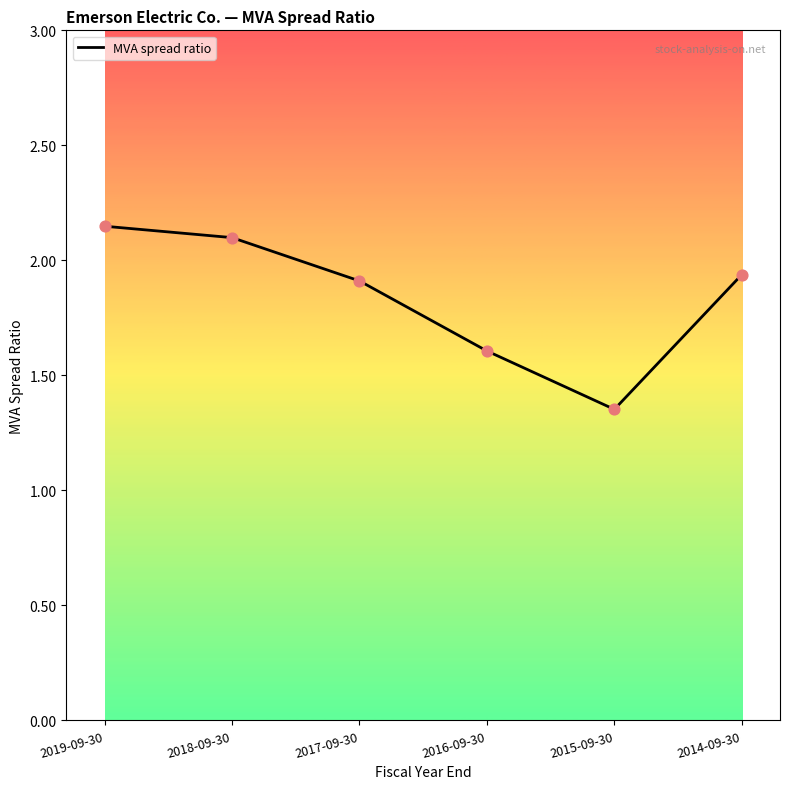

What is the change in value from 2016-09-30 to 2014-09-30?

+0.3